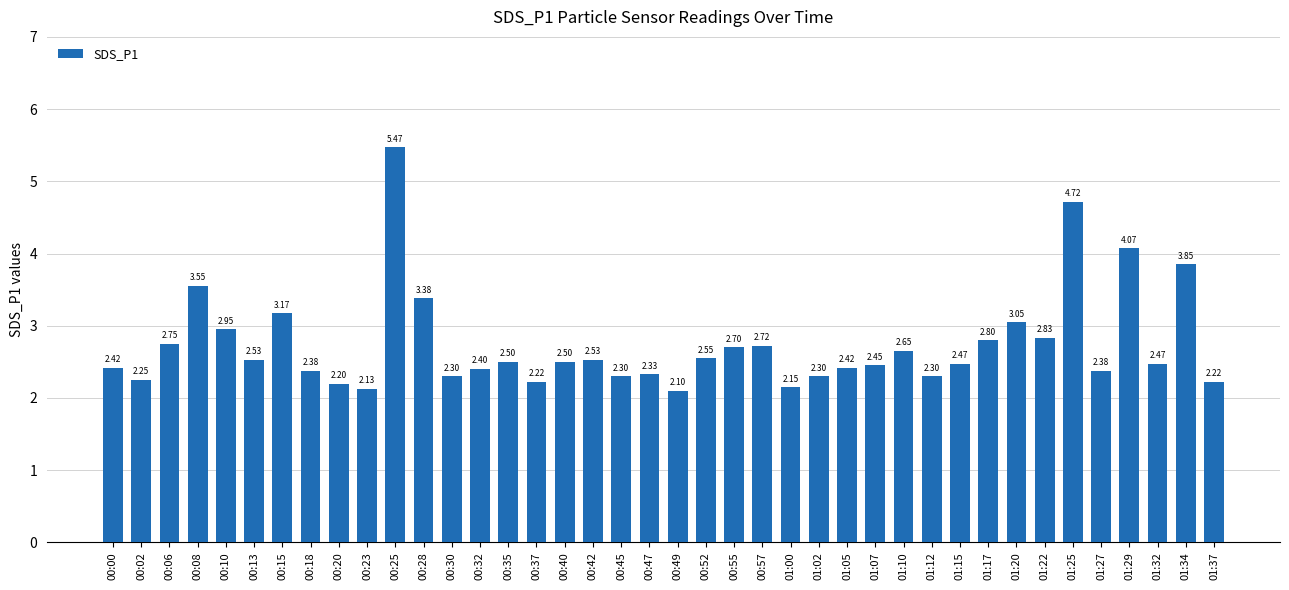

Is it true that the value at 00:23 is 2.1?

True